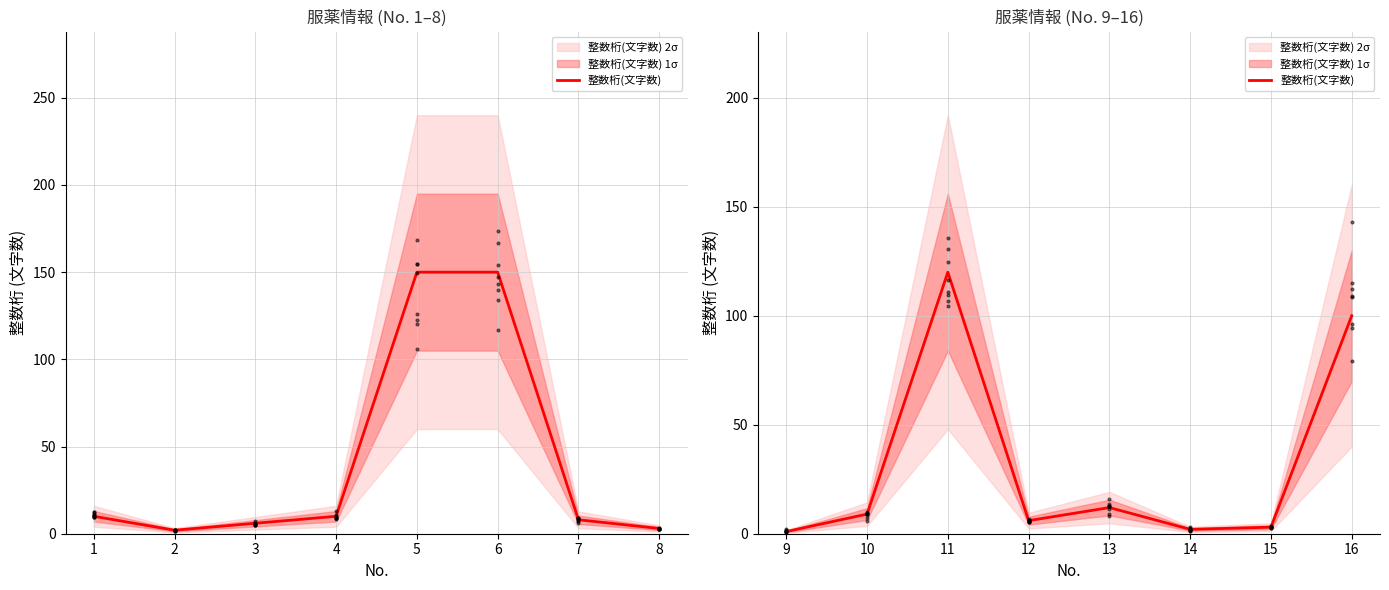

Which has a higher value, 12 or 9?

12